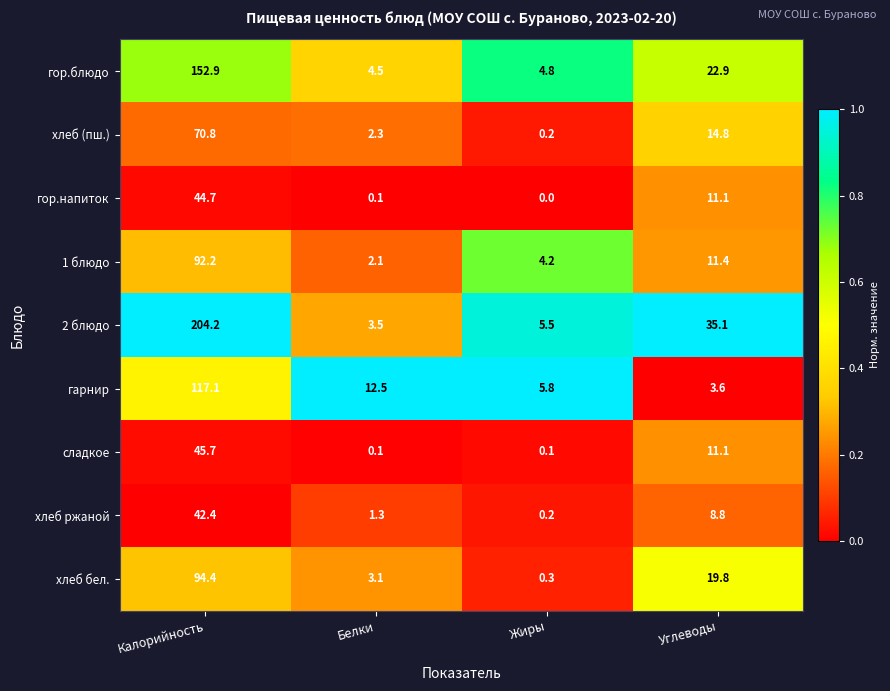

Which series has the largest total across all categories?

2 блюдо